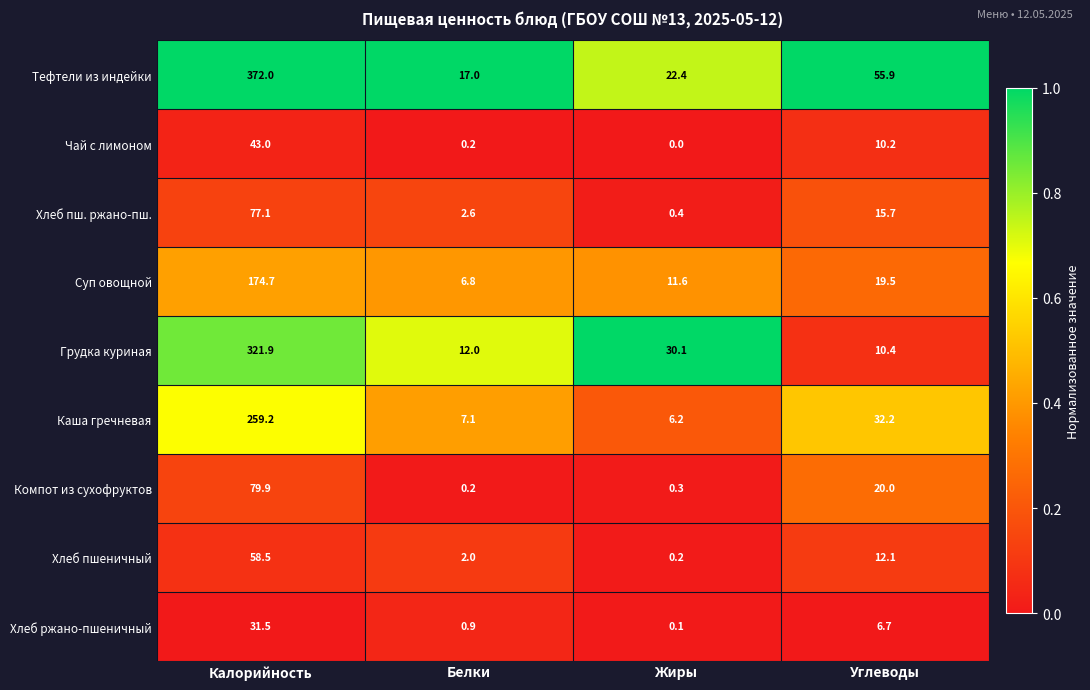

Which series has the widest spread of values?

Тефтели из индейки